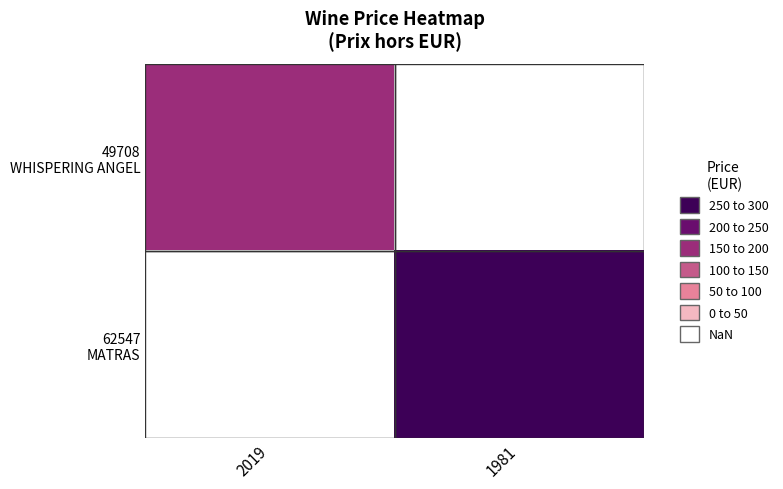

Is it true that 62547 MATRAS equals 265.0 at 1981?

True